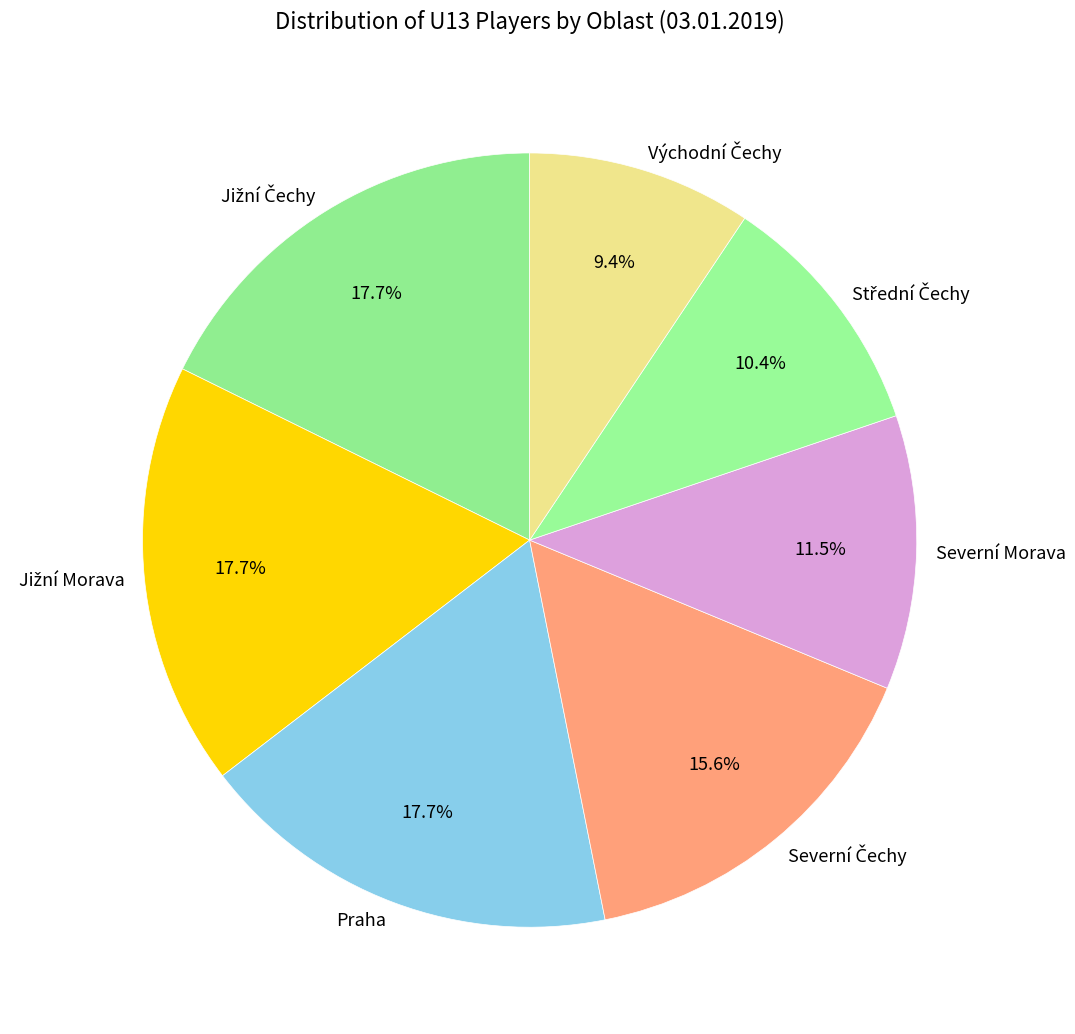

Is there a majority slice in this chart?

No